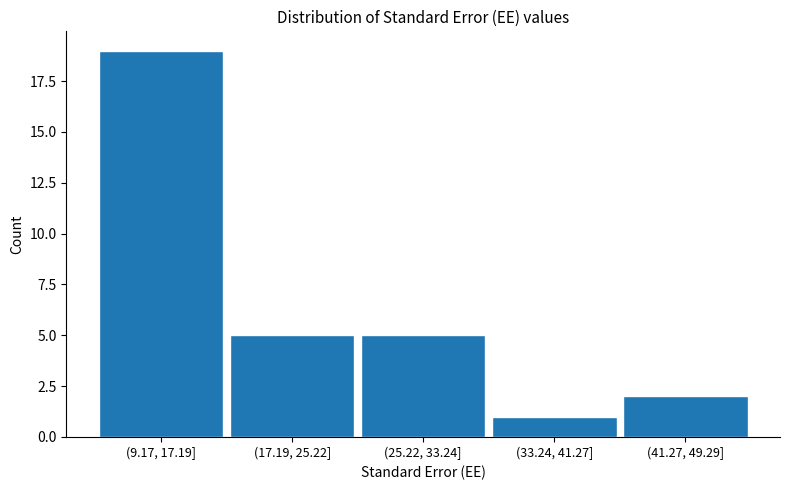

Reading right to left, what are all the values shown in this chart?

2	1	5	5	19